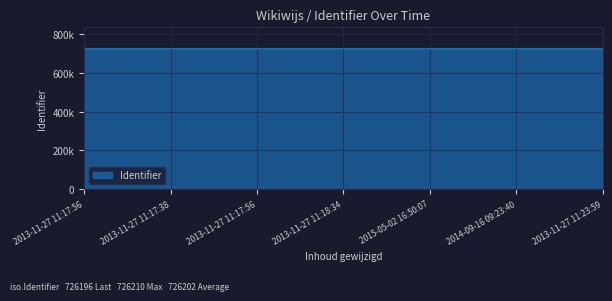

What is the sum of the values at 2013-11-27 11:23:59 and 2015-05-02 16:50:07?

1452416